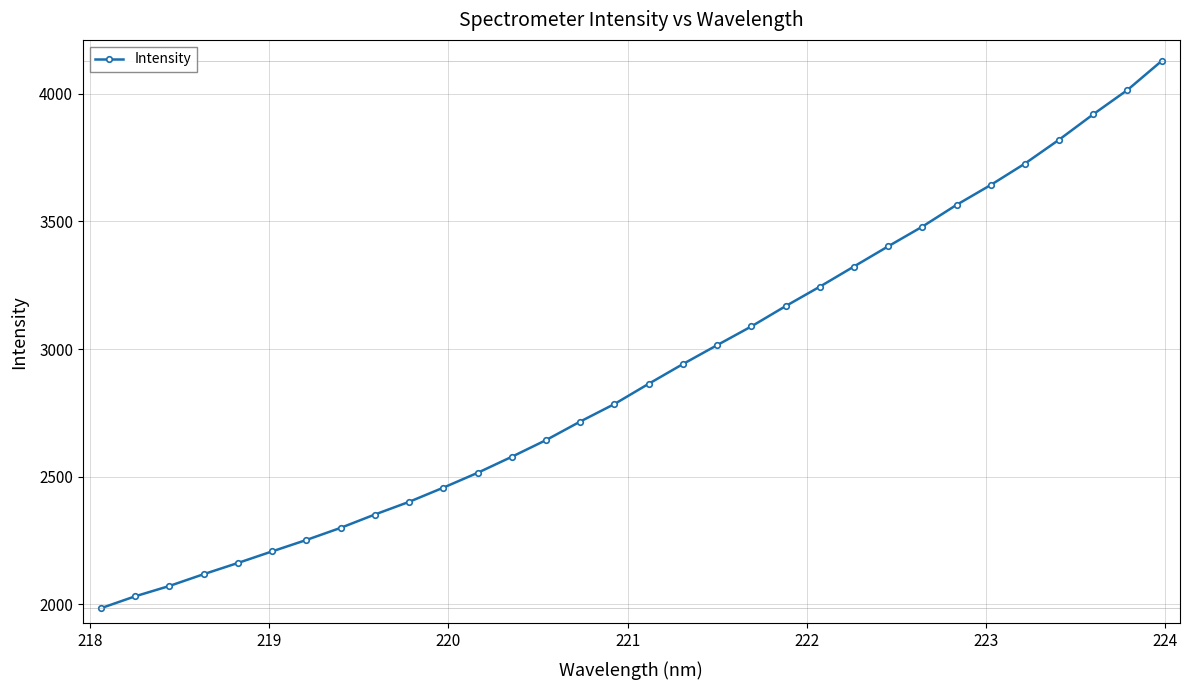

How many lines are shown in the chart?

1